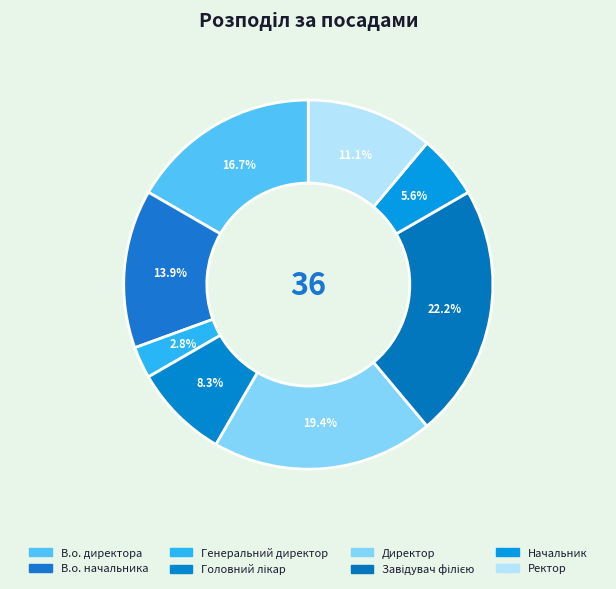

Which category has the smallest portion of the pie?

Генеральний директор